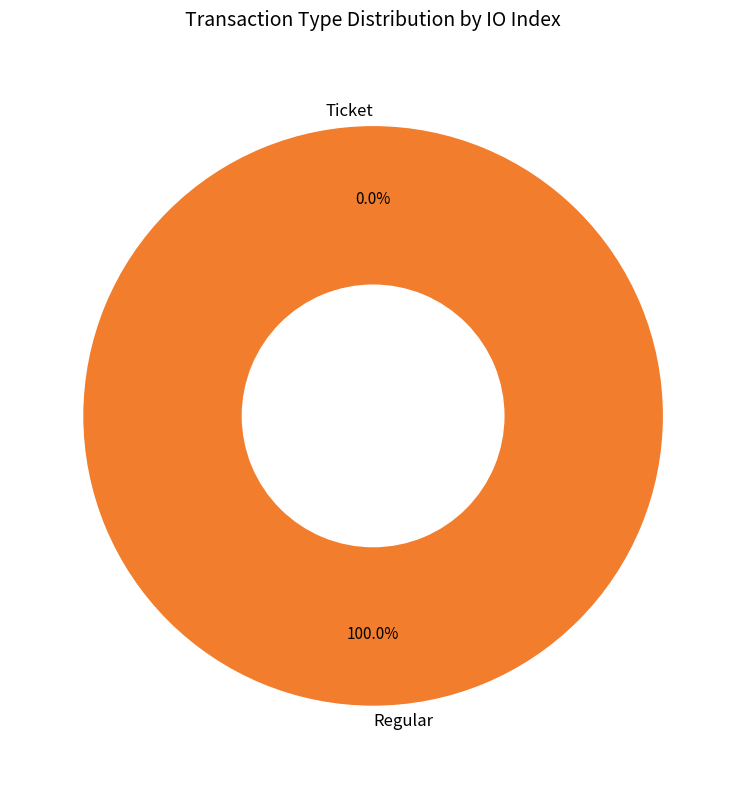

How many slices are in this pie chart?

2